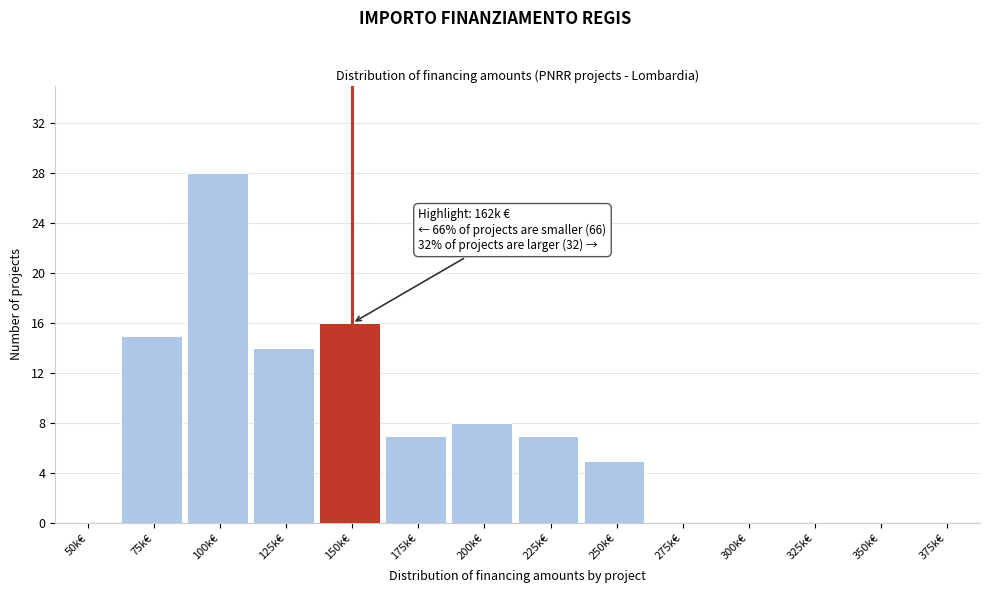

Reading left to right, list all the values displayed in this chart.

50k€=0	75k€=15	100k€=28	125k€=14	150k€=16	175k€=7	200k€=8	225k€=7	250k€=5	275k€=0	300k€=0	325k€=0	350k€=0	375k€=0